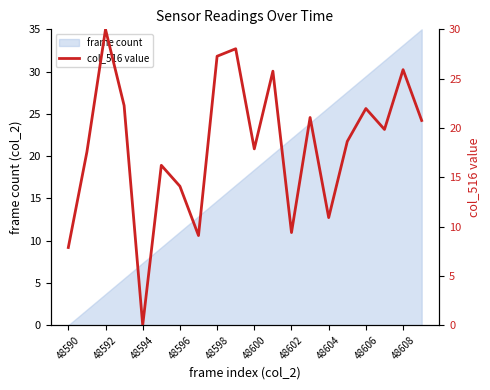

What is the highest value of the frame count series?

35.0